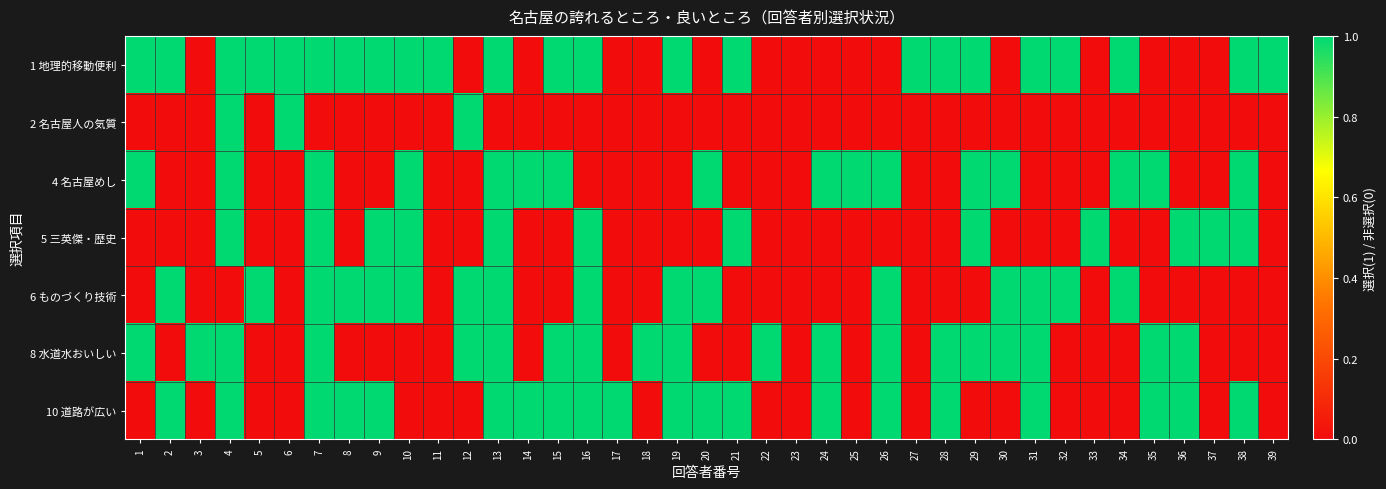

Rank the series by their maximum value, from highest to lowest.

1 地理的移動便利, 2 名古屋人の気質, 4 名古屋めし, 5 三英傑・歴史, 6 ものづくり技術, 8 水道水おいしい, 10 道路が広い